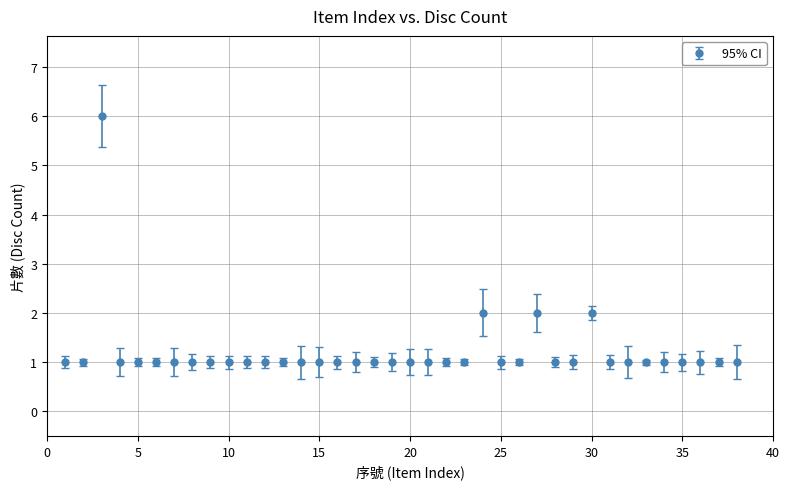

True or false: there are more than 0 points higher than both neighbors.

True